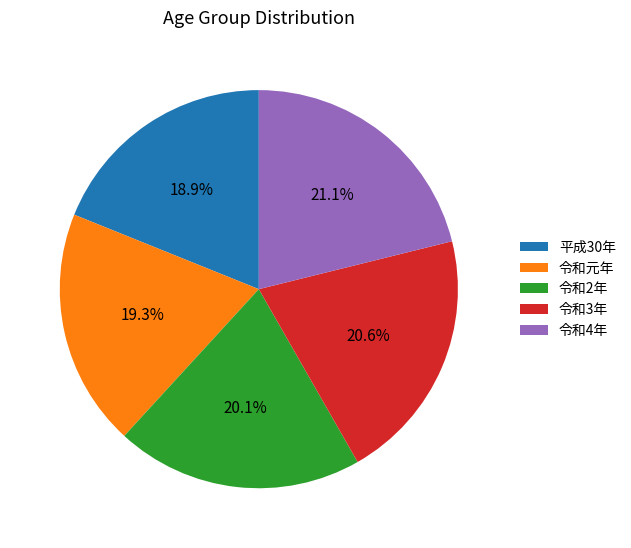

Combined, what portion of the pie is 令和元年 and 令和2年?

39.4%